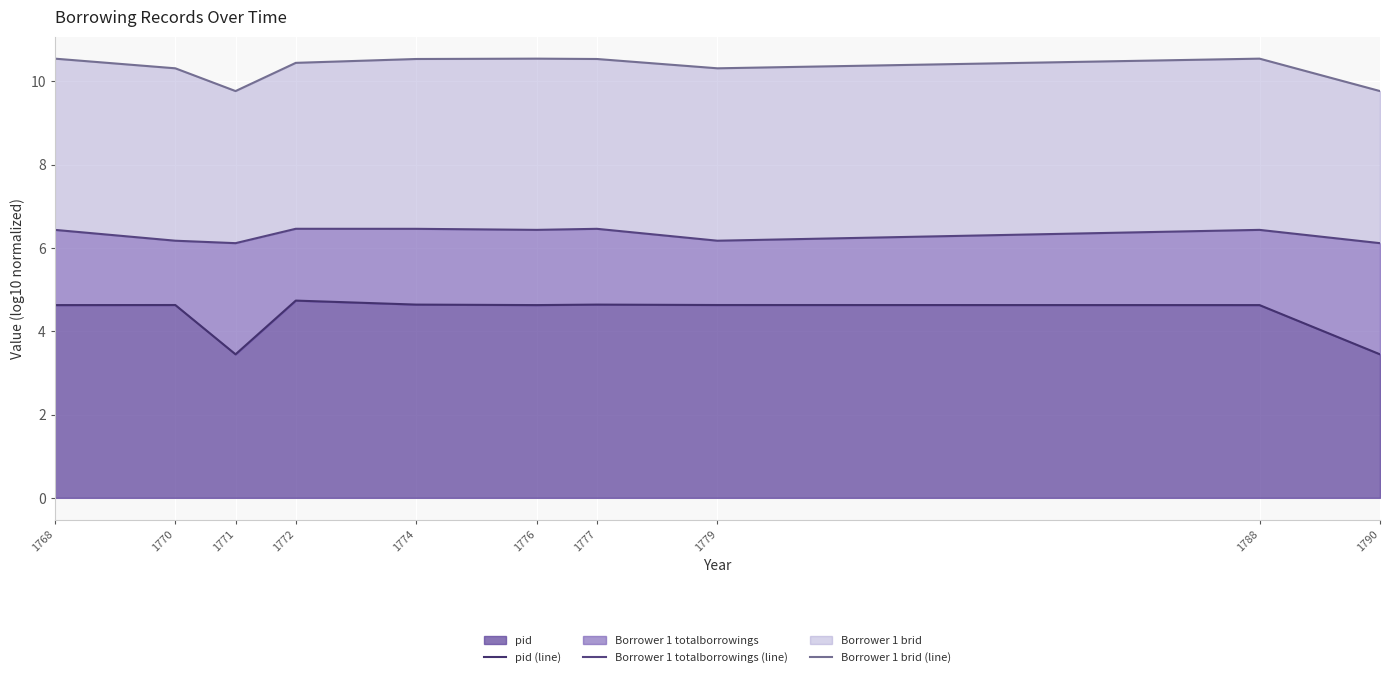

True or false: pid (line) and Borrower 1 brid (line) intersect in this chart.

False